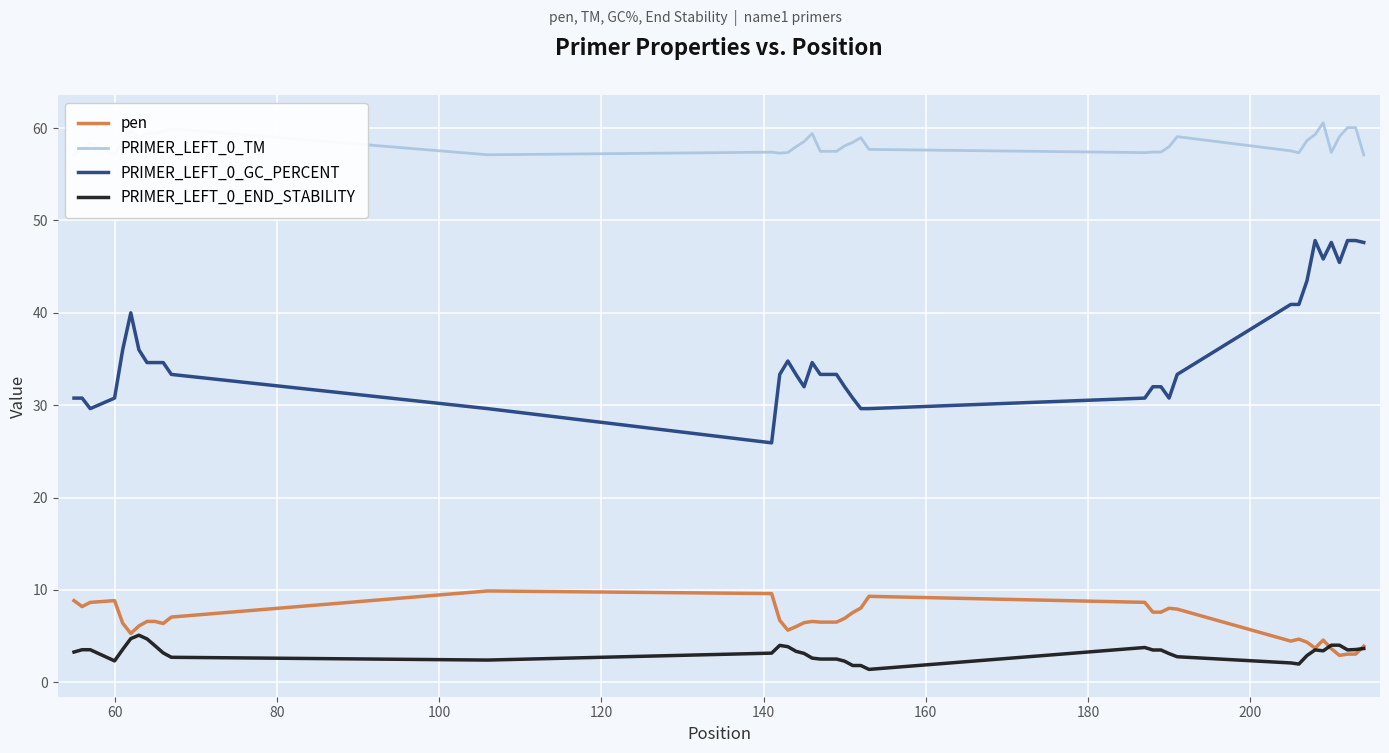

What are all the series names shown in the legend?

pen, PRIMER_LEFT_0_TM, PRIMER_LEFT_0_GC_PERCENT, PRIMER_LEFT_0_END_STABILITY